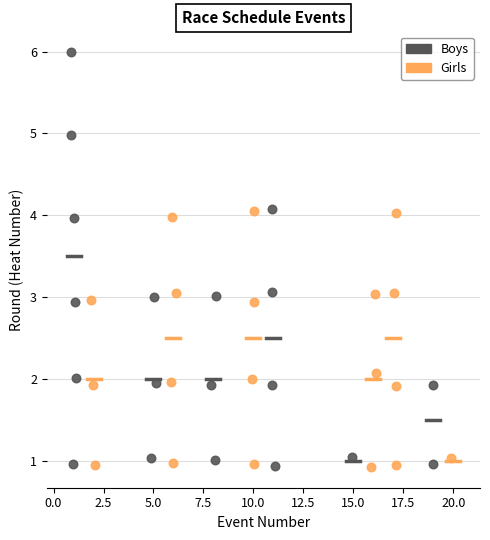

What are all the series names shown in the legend?

Boys, Girls